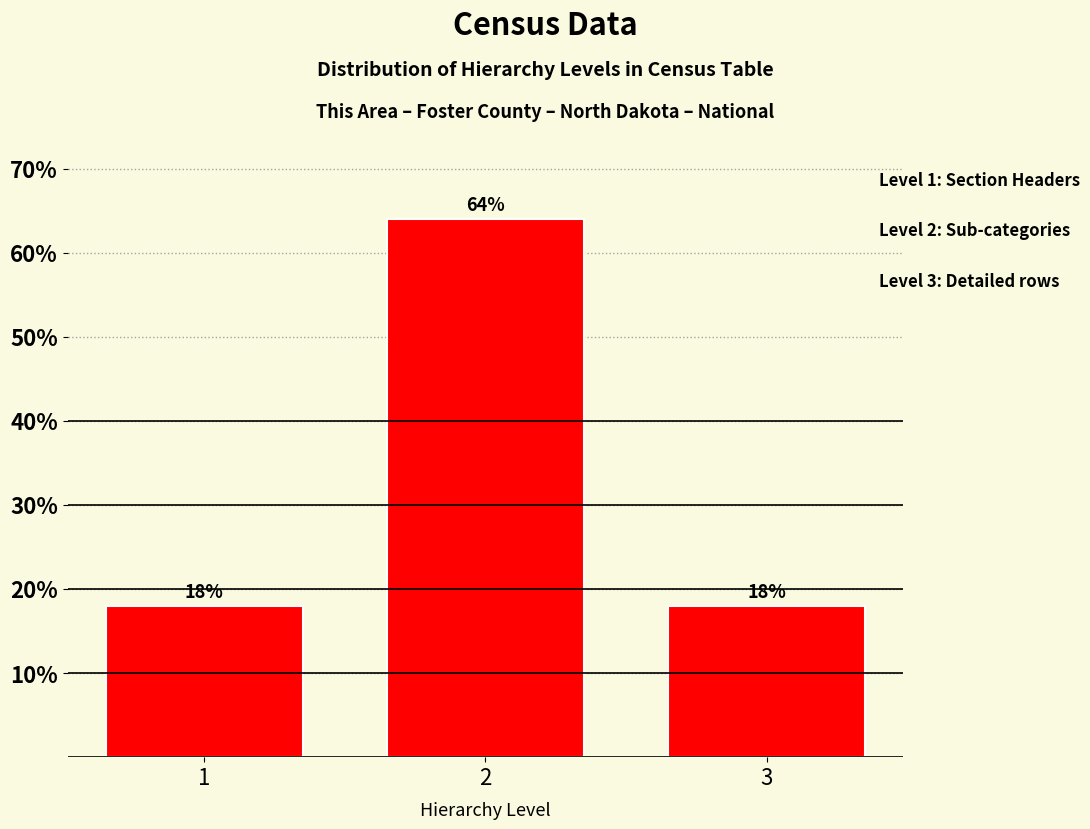

Reading left to right, transcribe all the data shown in this chart.

18.0	64.0	18.0